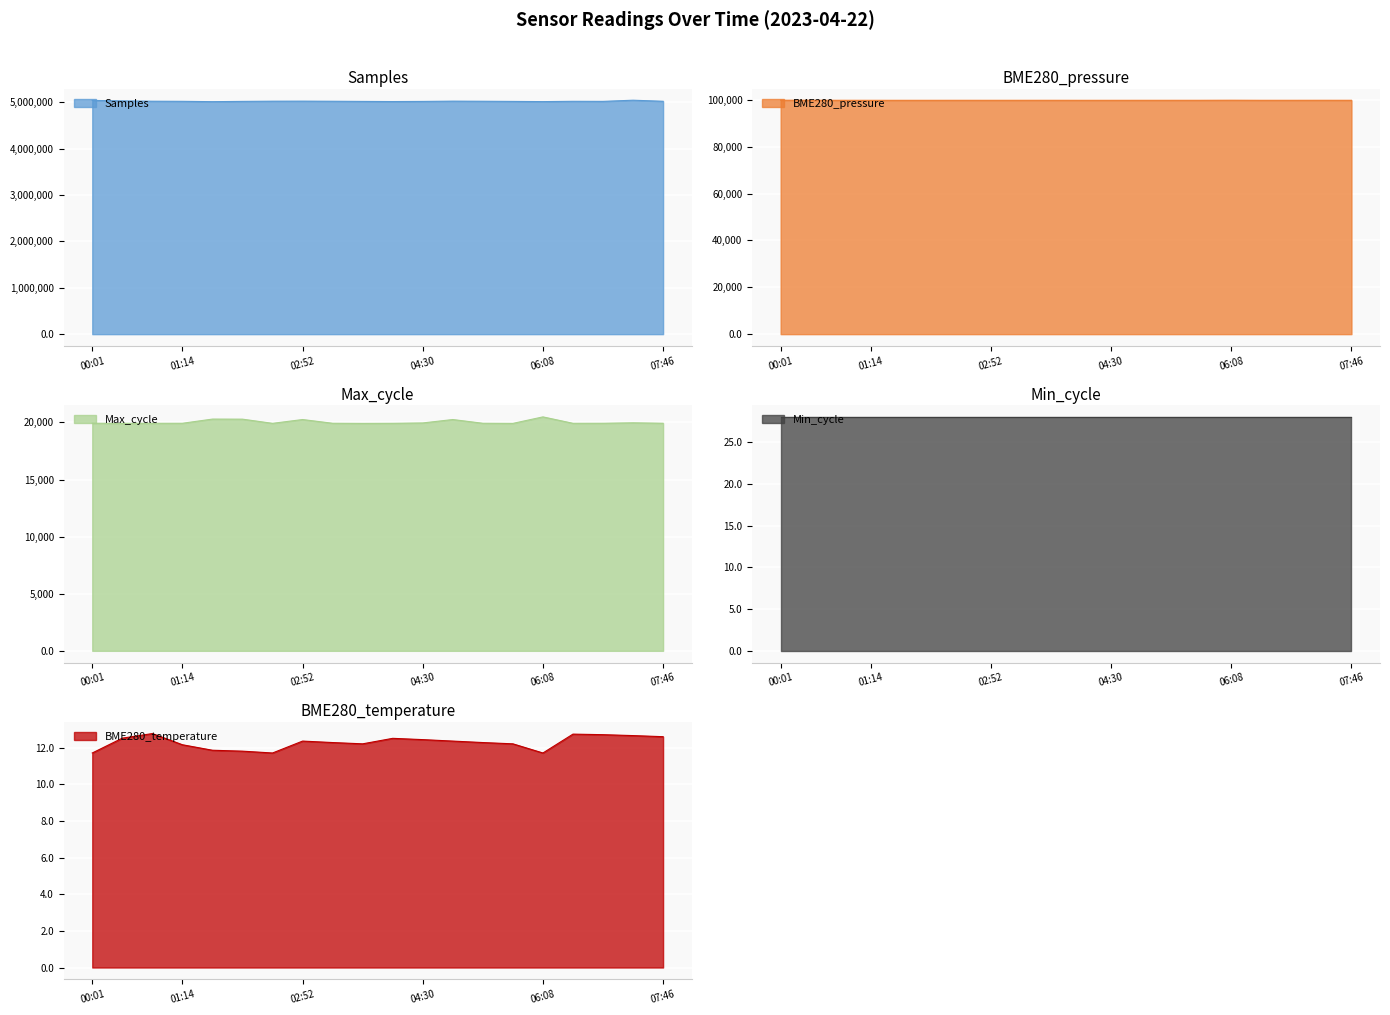

What is the maximum value for Samples?

5040621